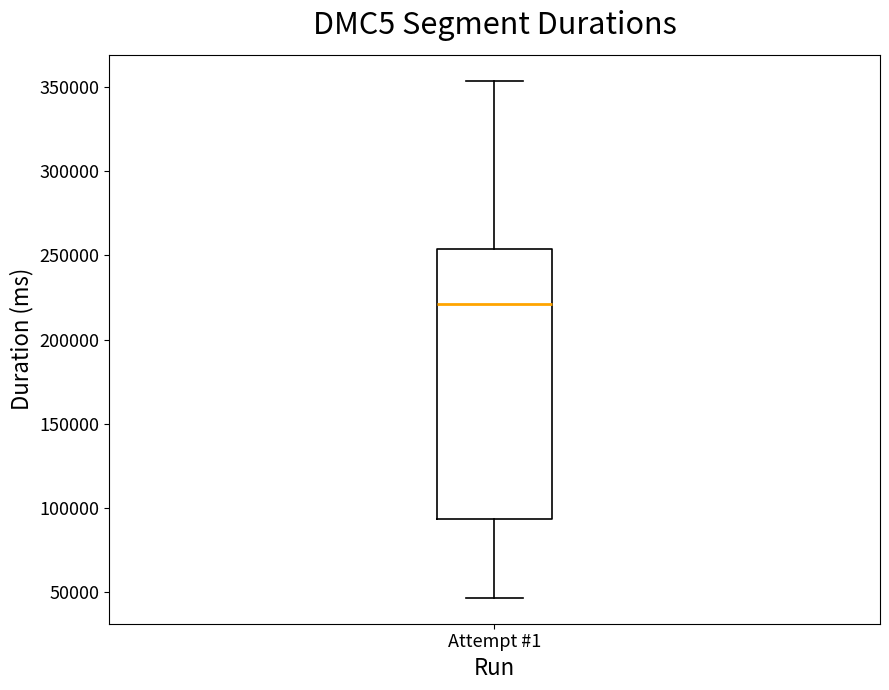

Read this box plot against the y-axis: the position of the median line, the range covered by the box, and the ends of both whiskers. The values are not printed on the chart, so give them approximately, as read against the axis.

median 220000, box 95000 to 255000, whiskers 45000 to 355000